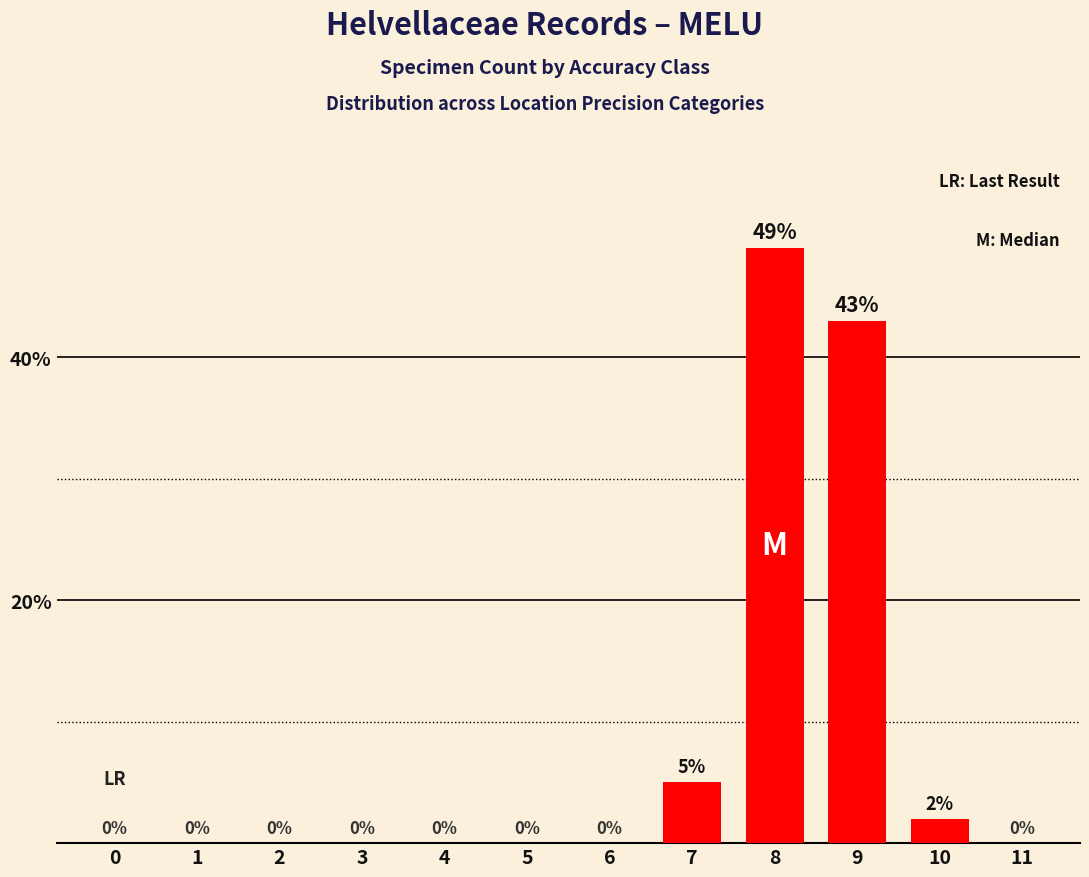

Is it true that the value at 9 is 73?

False